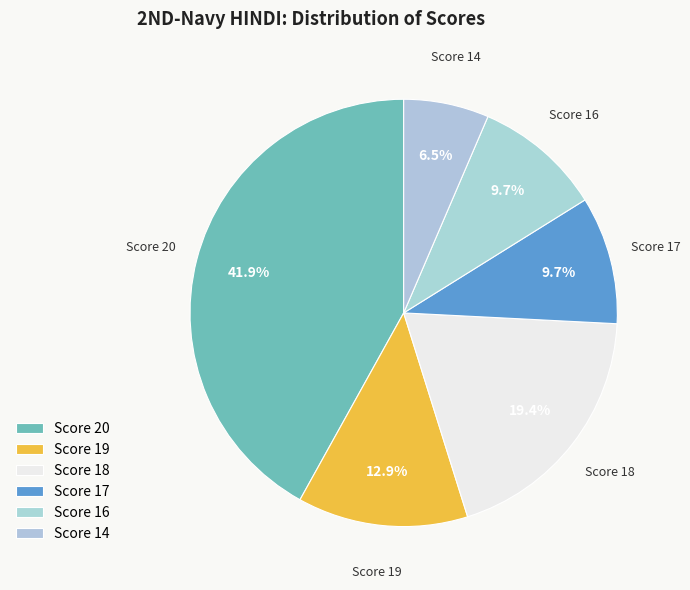

Combined, do Score 16 and Score 18 account for over 50%?

No